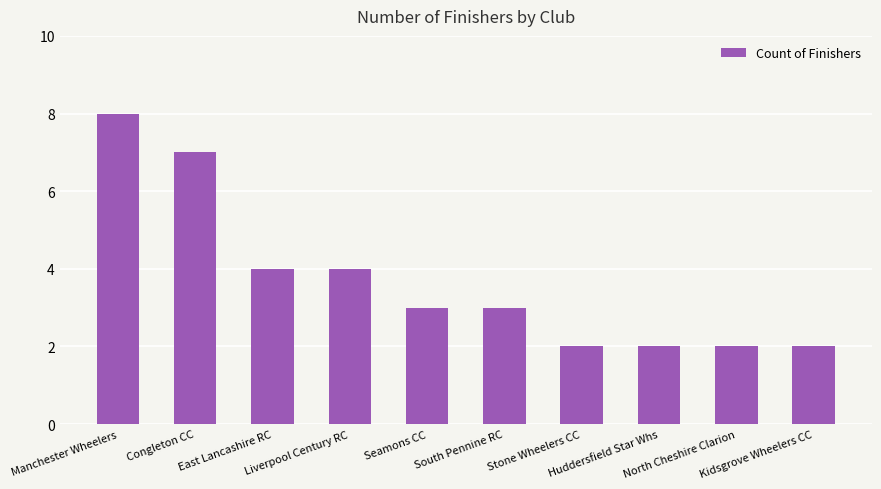

What is the difference between the second highest and minimum values?

5